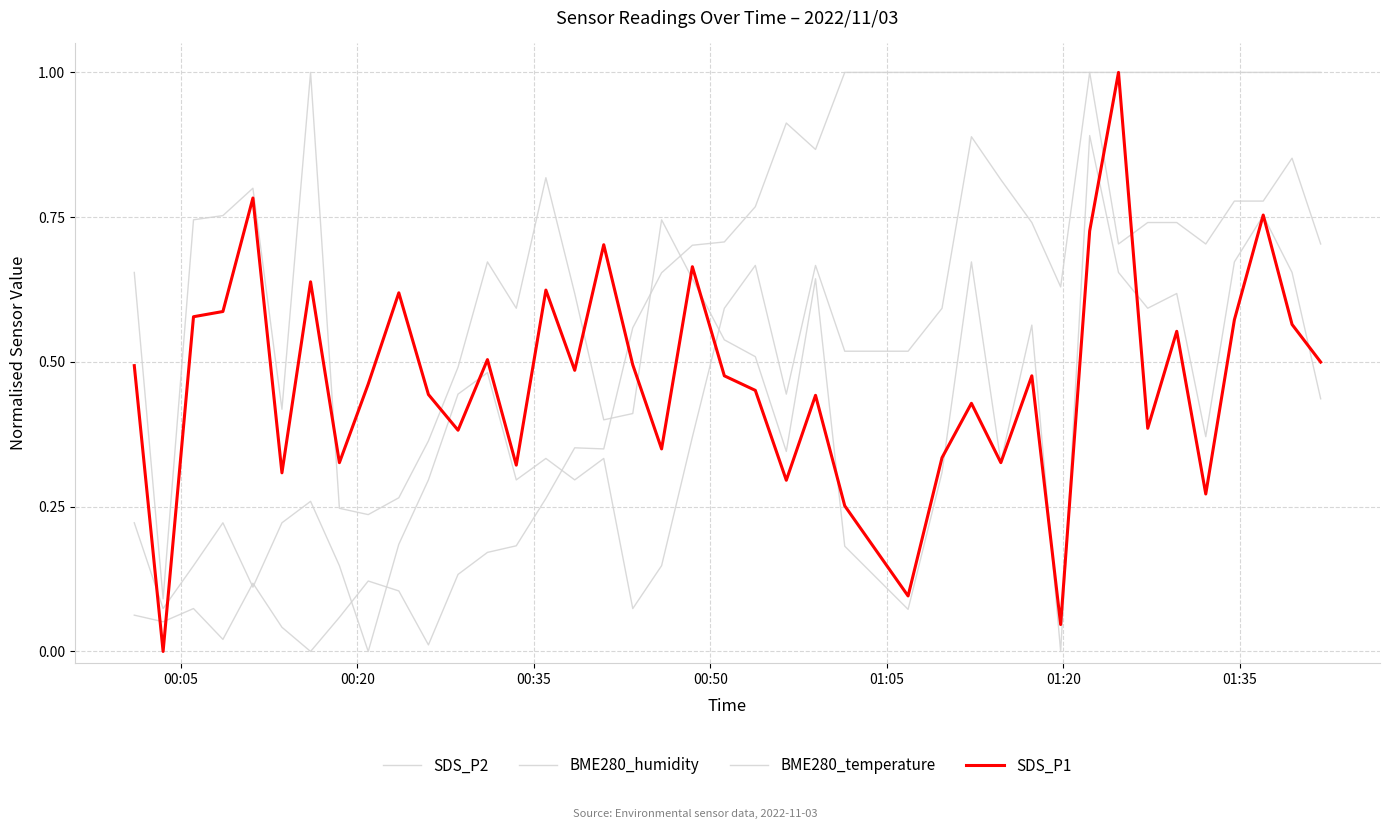

Does the chart display data point markers on the line(s)?

No